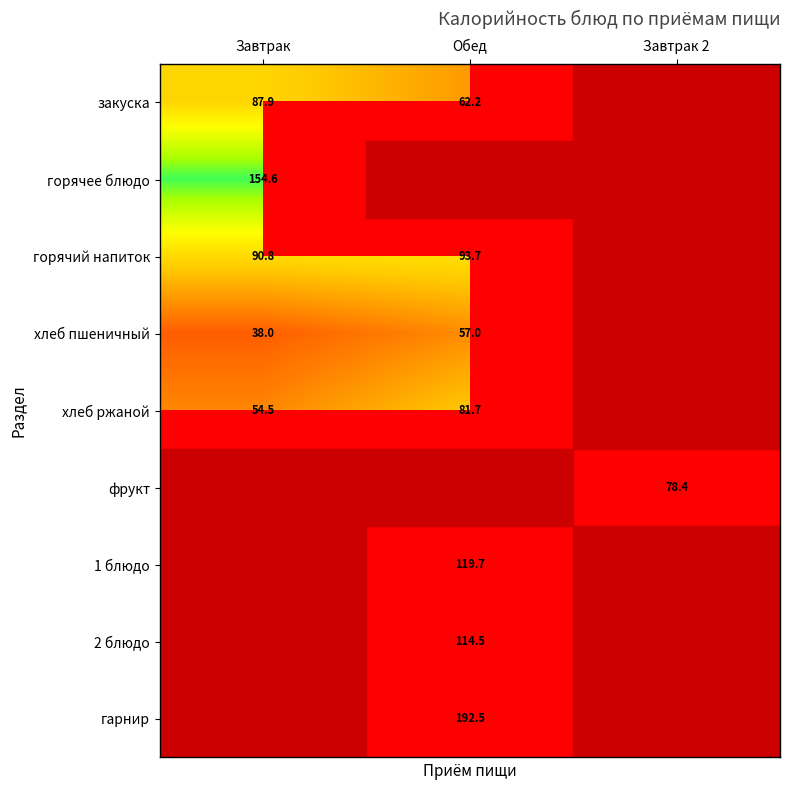

True or false: горячий напиток has a value of 90.8 at Завтрак.

True